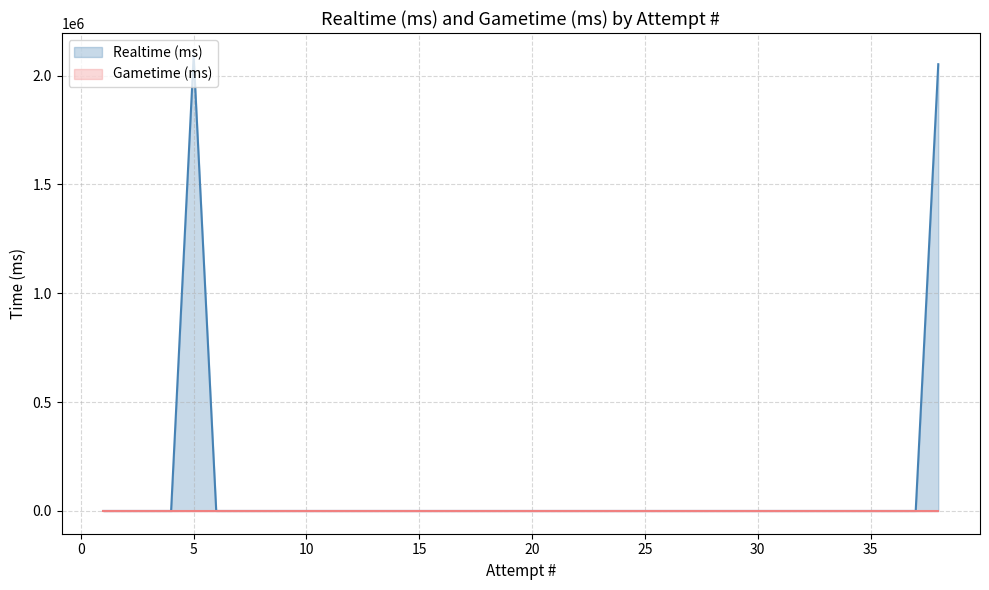

What is the difference between the second highest and second lowest values?

2052299